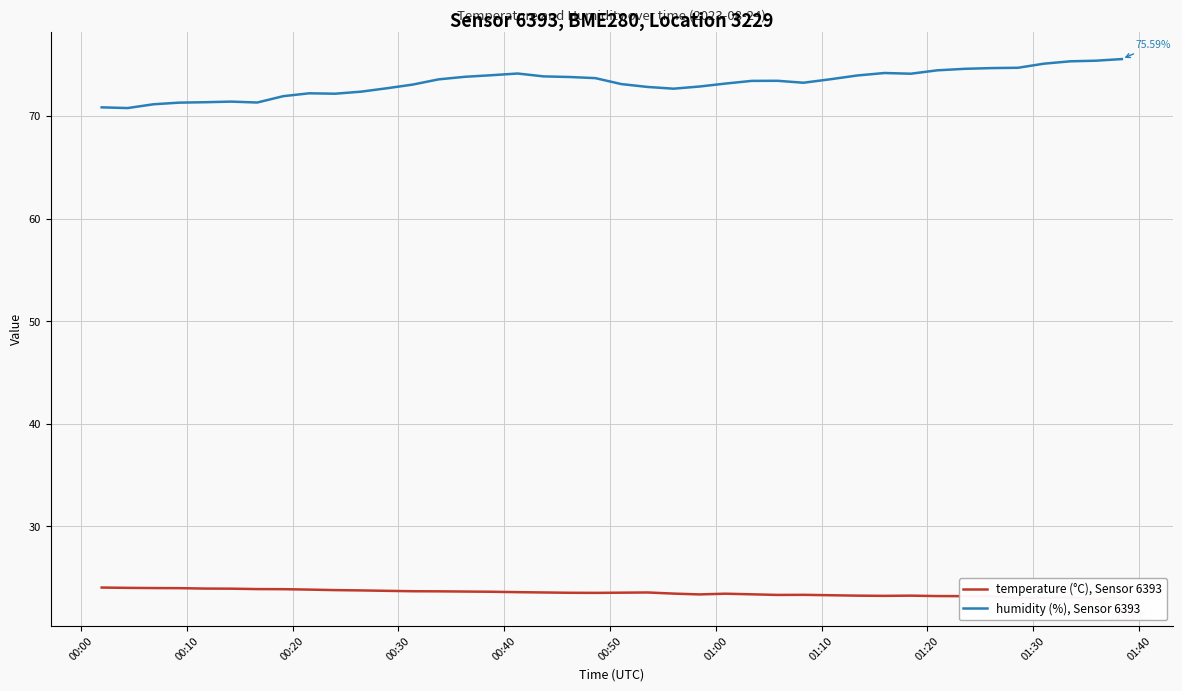

How many distinct data groups are displayed?

2